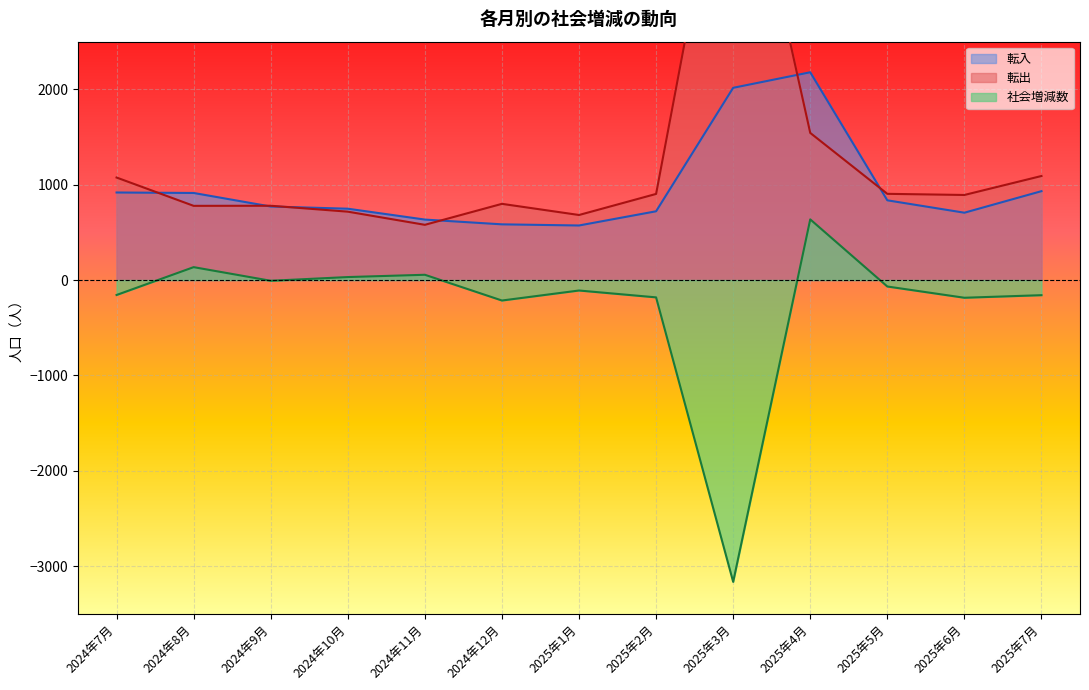

True or false: 転出 and 社会増減数_b cross at least once.

False